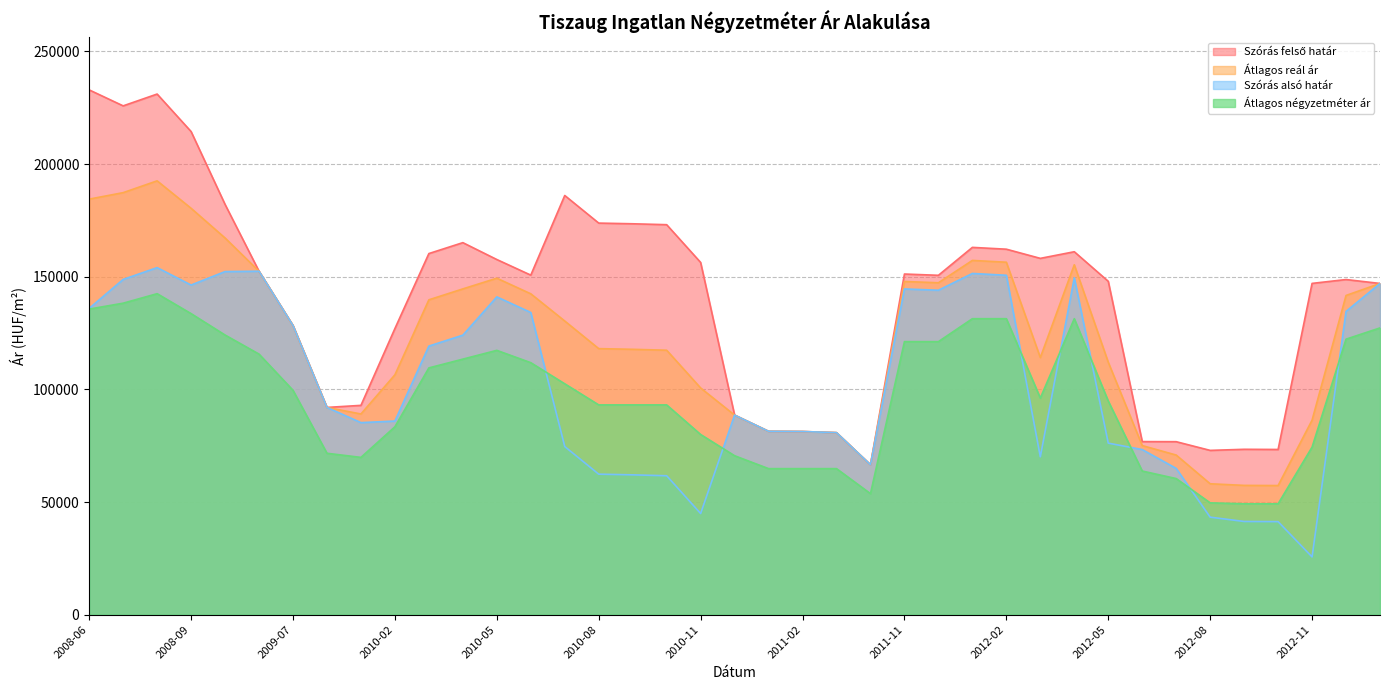

Reading right to left, extract all data points from this chart.

Szórás felső határ: 2013-01=147006	2012-12=148745	2012-11=147029	2012-10=73319	2012-09=73394	2012-08=72911	2012-07=76772	2012-06=76812	2012-05=147957	2012-04=161083	2012-03=158142	2012-02=162212	2012-01=163016	2011-12=150620	2011-11=151188	2011-05=66546	2011-03=80789	2011-02=81293	2011-01=81385	2010-12=88574	2010-11=156331	2010-10=173088	2010-09=173491	2010-08=173794	2010-07=186049	2010-06=150703	2010-05=157629	2010-04=165118	2010-03=160273	2010-02=126997	2010-01=92895	2009-09=91979	2009-07=128359	2009-06=152435	2008-10=182091	2008-09=214427	2008-08=231069	2008-07=225827	2008-06=232918
Átlagos reál ár: 2013-01=147006	2012-12=141674	2012-11=86329	2012-10=57304	2012-09=57379	2012-08=58095	2012-07=70839	2012-06=75045	2012-05=112043	2012-04=155298	2012-03=114110	2012-02=156427	2012-01=157231	2011-12=147309	2011-11=147877	2011-05=66546	2011-03=80789	2011-02=81293	2011-01=81385	2010-12=88574	2010-11=100614	2010-10=117371	2010-09=117774	2010-08=118077	2010-07=130332	2010-06=142411	2010-05=149337	2010-04=144587	2010-03=139742	2010-02=106466	2010-01=89064	2009-09=91979	2009-07=128359	2009-06=152435	2008-10=167186	2008-09=180364	2008-08=192551	2008-07=187309	2008-06=184433
Szórás alsó határ: 2013-01=147006	2012-12=134603	2012-11=25629	2012-10=41289	2012-09=41364	2012-08=43279	2012-07=64906	2012-06=73278	2012-05=76129	2012-04=149513	2012-03=70078	2012-02=150642	2012-01=151446	2011-12=143998	2011-11=144566	2011-05=66546	2011-03=80789	2011-02=81293	2011-01=81385	2010-12=88574	2010-11=44897	2010-10=61654	2010-09=62057	2010-08=62360	2010-07=74615	2010-06=134119	2010-05=141045	2010-04=124056	2010-03=119211	2010-02=85935	2010-01=85233	2009-09=91979	2009-07=128359	2009-06=152435	2008-10=152281	2008-09=146301	2008-08=154033	2008-07=148791	2008-06=135948
Átlagos négyzetméter ár: 2013-01=127272	2012-12=122272	2012-11=74350	2012-10=49210	2012-09=49210	2012-08=49627	2012-07=60401	2012-06=63750	2012-05=94825	2012-04=131363	2012-03=96136	2012-02=131363	2012-01=131363	2011-12=121176	2011-11=121176	2011-05=53703	2011-03=64814	2011-02=64814	2011-01=64814	2010-12=70539	2010-11=79968	2010-10=93101	2010-09=93101	2010-08=93101	2010-07=102469	2010-06=111837	2010-05=117310	2010-04=113415	2010-03=109520	2010-02=83392	2010-01=69802	2009-09=71629	2009-07=99583	2009-06=115644	2008-10=124114	2008-09=133612	2008-08=142466	2008-07=138249	2008-06=135626